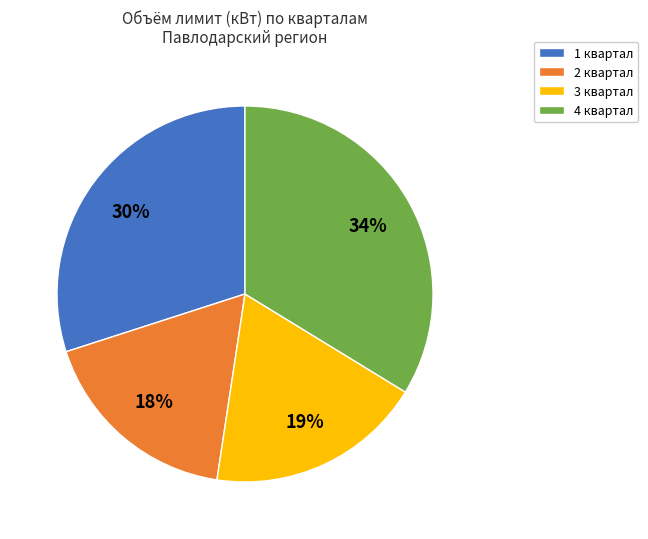

Do 4 квартал and 1 квартал together represent more than half of the pie?

Yes